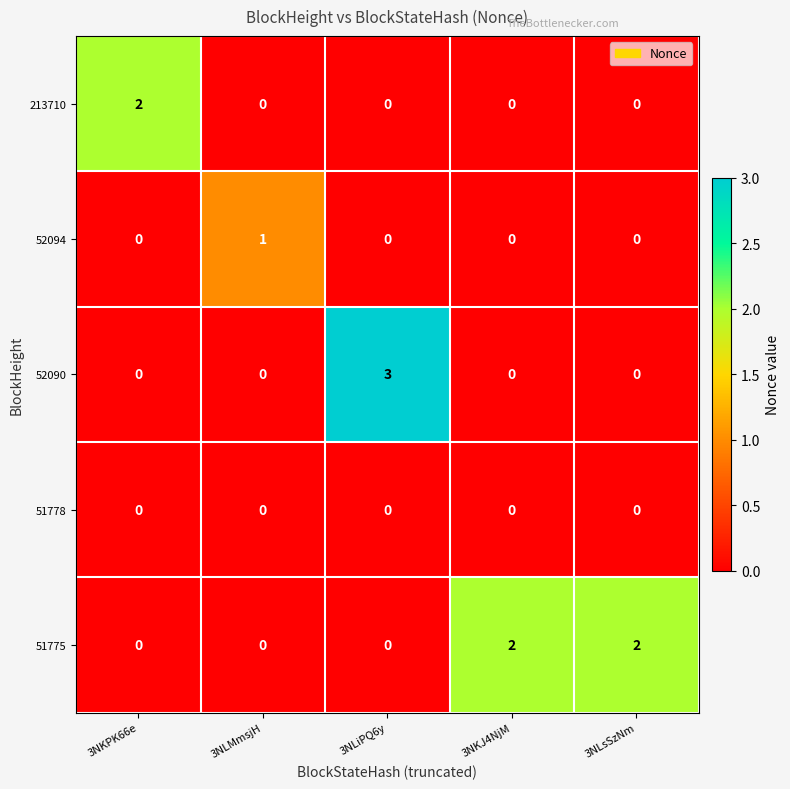

Reading left to right, list all the values displayed in this chart.

213710: 2	0	0	0	0
52094: 0	1	0	0	0
52090: 0	0	3	0	0
51778: 0	0	0	0	0
51775: 0	0	0	2	2